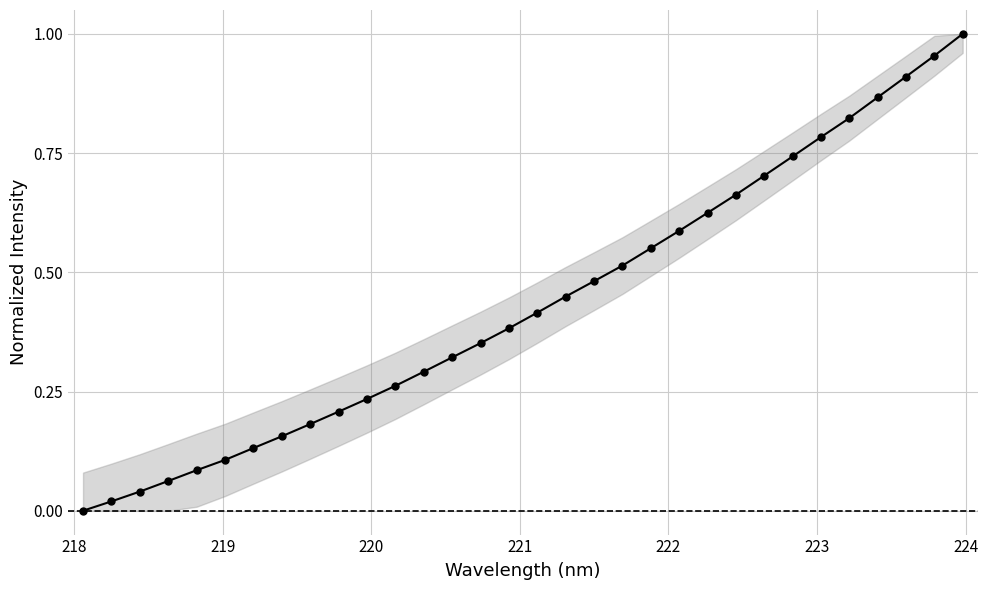

What is the sum of all values?

13.9